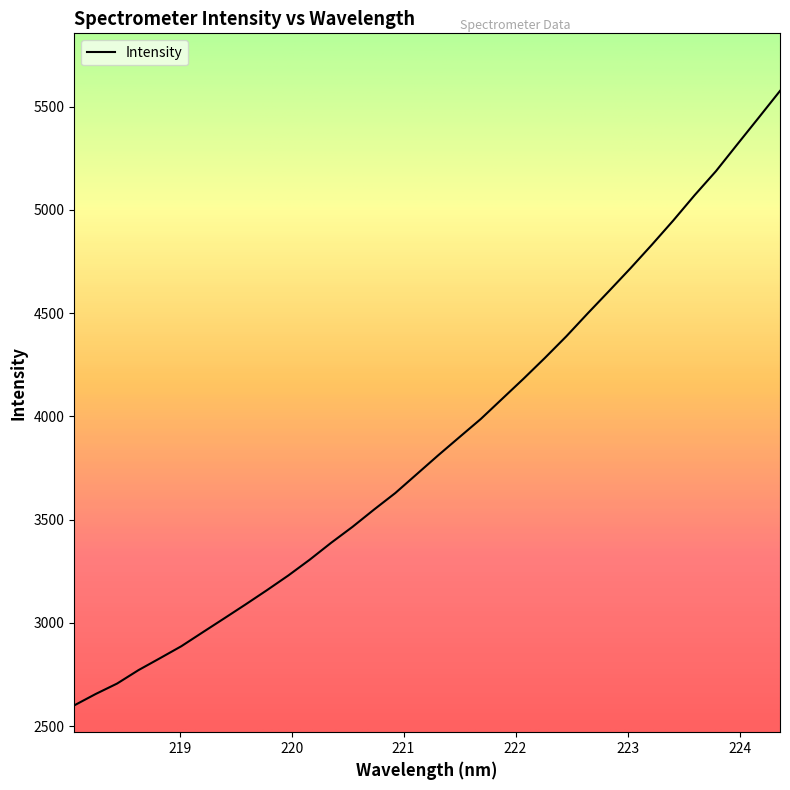

What is the smallest value displayed?

2600.5